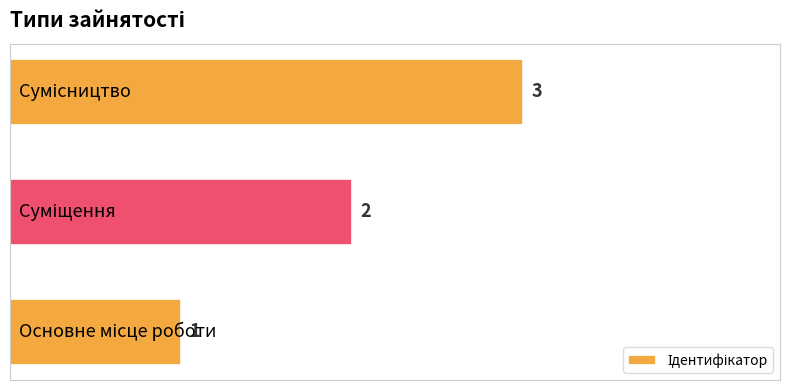

What is the maximum value shown in the chart?

3